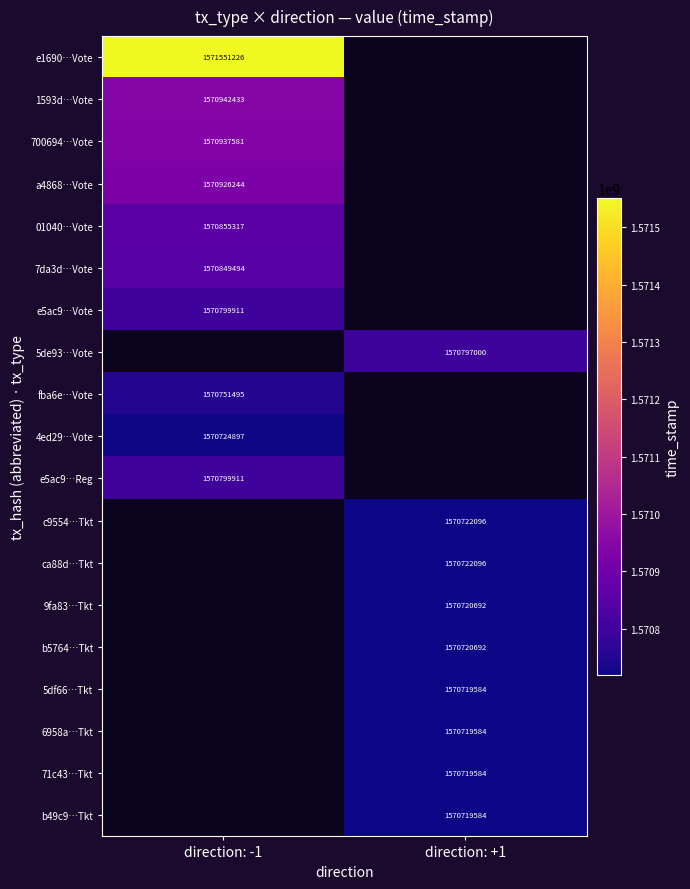

What is the spread (max minus min) of values at direction: -1?

826329.0